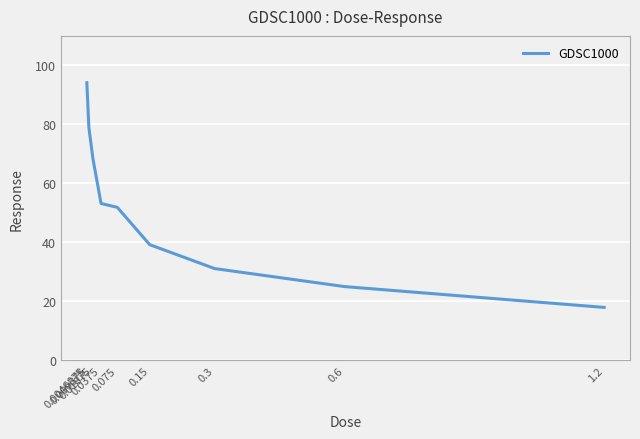

Rank the categories by value from highest to lowest.

0.0046875, 0.009375, 0.01875, 0.0375, 0.075, 0.15, 0.3, 0.6, 1.2